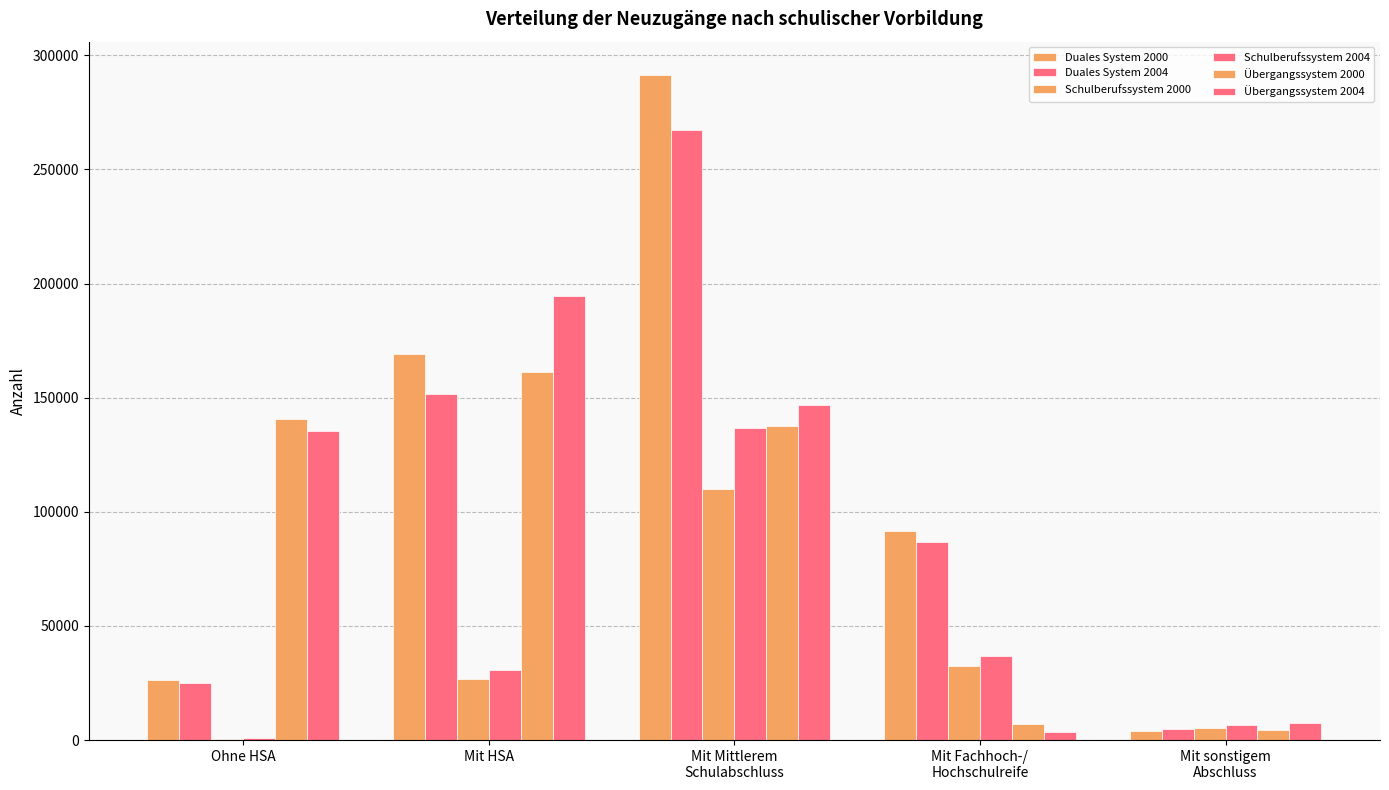

At Mit sonstigem
Abschluss, list the series in order from smallest to largest.

Duales System 2000, Übergangssystem 2000, Duales System 2004, Schulberufssystem 2000, Schulberufssystem 2004, Übergangssystem 2004